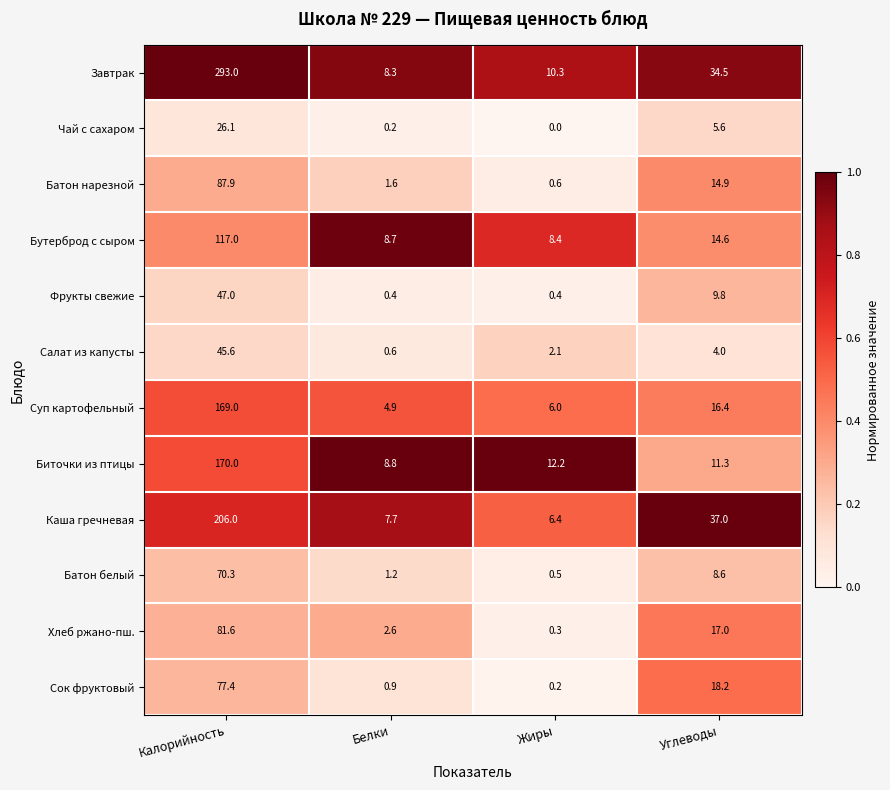

The Завтрак series shows 34.5 at Углеводы. True or false?

True